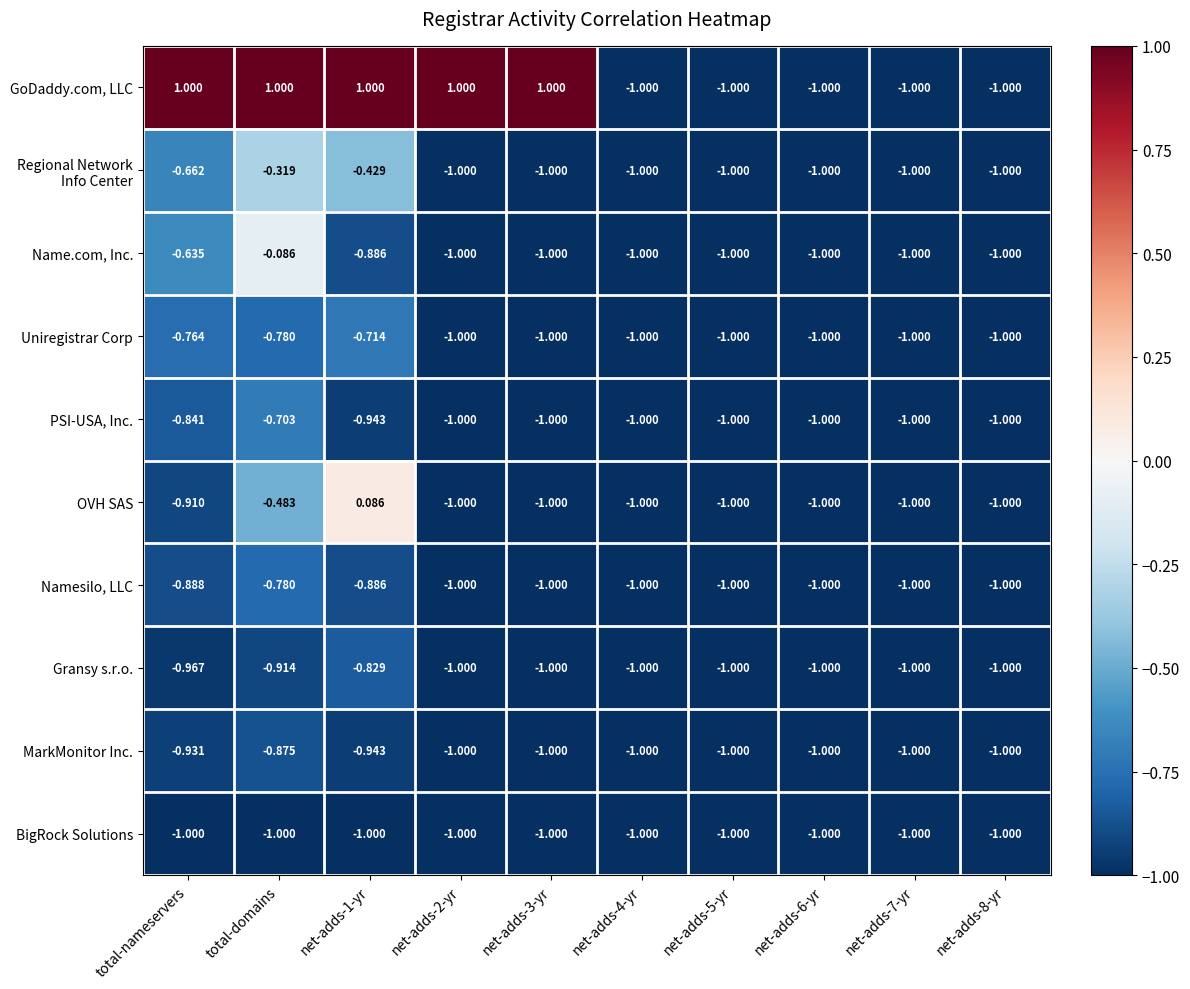

Count the number of data series in this chart.

10